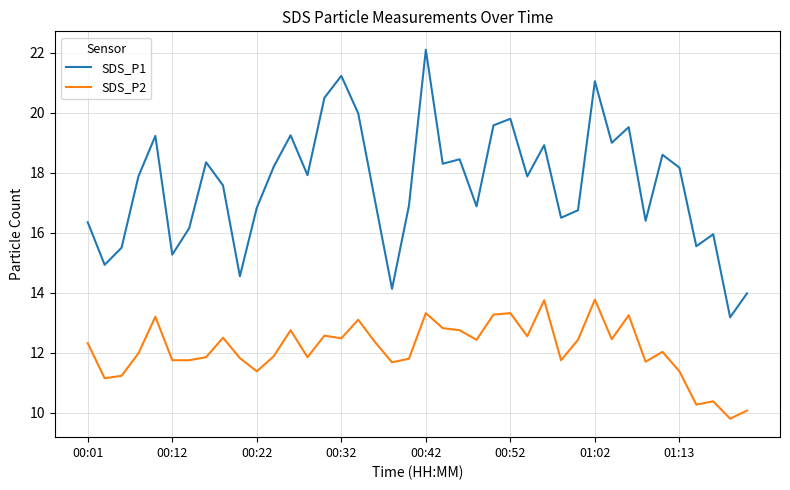

Which series has the largest total across all categories?

SDS_P1